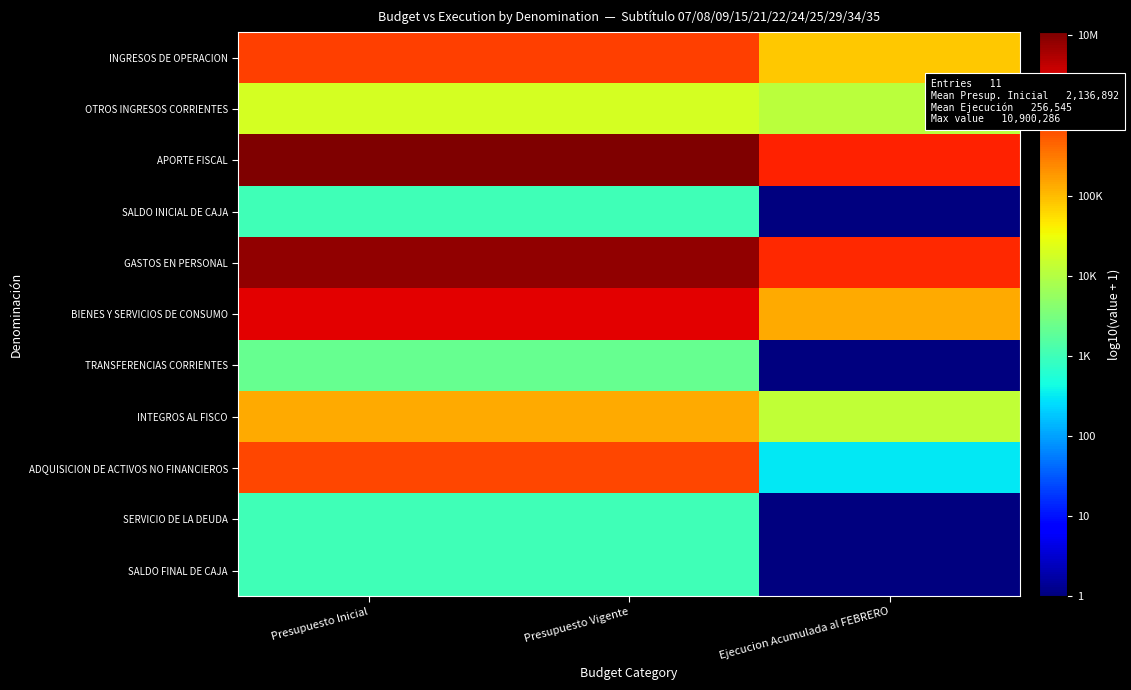

Reading right to left, list all the values displayed in this chart.

INGRESOS DE OPERACION: Ejecucion Acumulada al FEBRERO=4.9	Presupuesto Vigente=5.9	Presupuesto Inicial=5.9
OTROS INGRESOS CORRIENTES: Ejecucion Acumulada al FEBRERO=4.1	Presupuesto Vigente=4.3	Presupuesto Inicial=4.3
APORTE FISCAL: Ejecucion Acumulada al FEBRERO=6.1	Presupuesto Vigente=7.0	Presupuesto Inicial=7.0
SALDO INICIAL DE CAJA: Ejecucion Acumulada al FEBRERO=0.0	Presupuesto Vigente=3.0	Presupuesto Inicial=3.0
GASTOS EN PERSONAL: Ejecucion Acumulada al FEBRERO=6.1	Presupuesto Vigente=6.9	Presupuesto Inicial=6.9
BIENES Y SERVICIOS DE CONSUMO: Ejecucion Acumulada al FEBRERO=5.1	Presupuesto Vigente=6.4	Presupuesto Inicial=6.4
TRANSFERENCIAS CORRIENTES: Ejecucion Acumulada al FEBRERO=0.0	Presupuesto Vigente=3.3	Presupuesto Inicial=3.3
INTEGROS AL FISCO: Ejecucion Acumulada al FEBRERO=4.1	Presupuesto Vigente=5.1	Presupuesto Inicial=5.1
ADQUISICION DE ACTIVOS NO FINANCIEROS: Ejecucion Acumulada al FEBRERO=2.5	Presupuesto Vigente=5.9	Presupuesto Inicial=5.9
SERVICIO DE LA DEUDA: Ejecucion Acumulada al FEBRERO=0.0	Presupuesto Vigente=3.0	Presupuesto Inicial=3.0
SALDO FINAL DE CAJA: Ejecucion Acumulada al FEBRERO=0.0	Presupuesto Vigente=3.0	Presupuesto Inicial=3.0